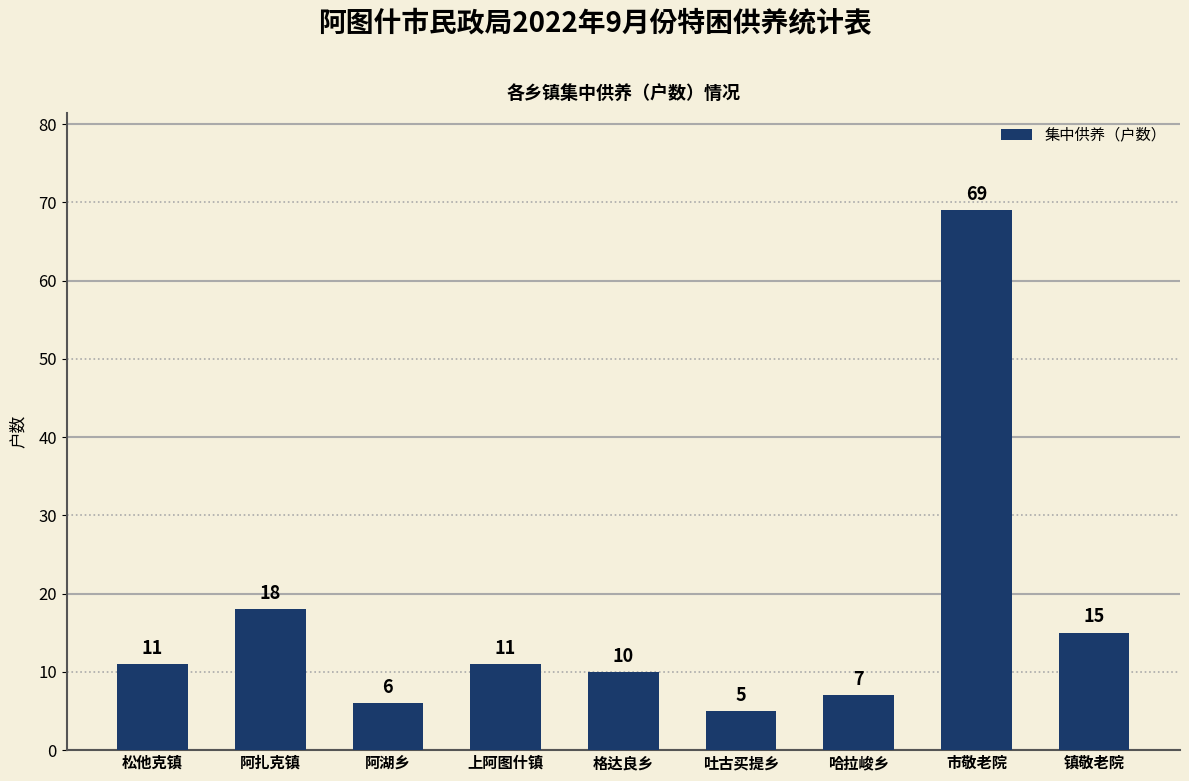

What is the difference between the second highest and minimum values?

13